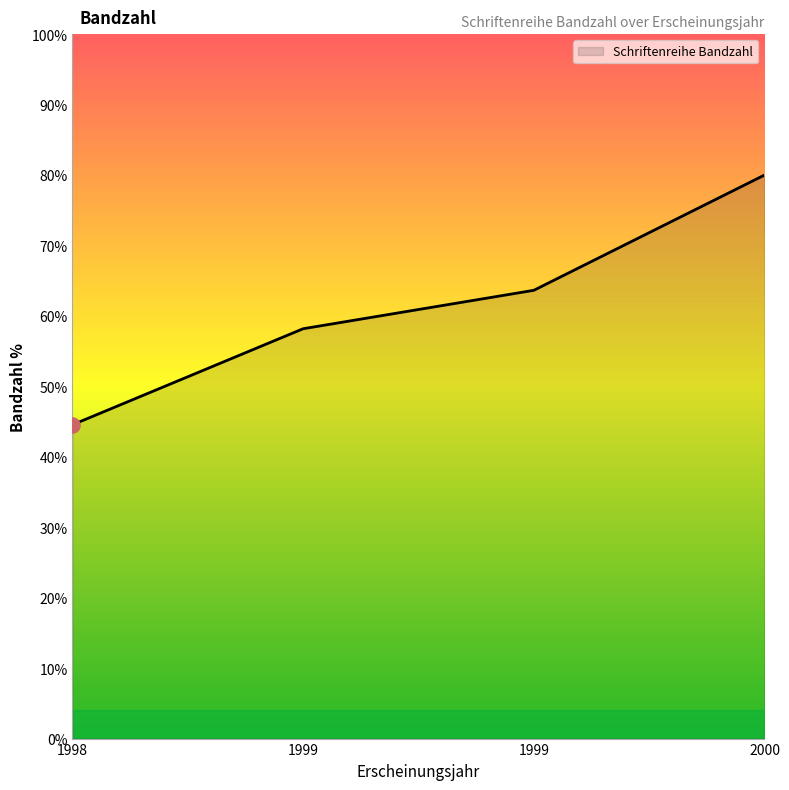

Which has a higher value, 1999 or 1999?

1999